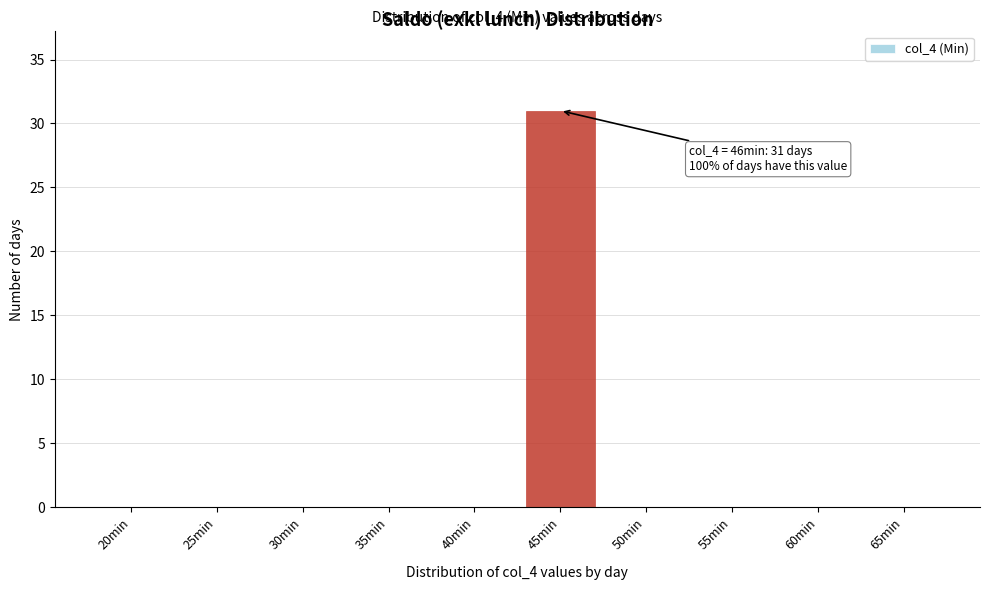

Reading right to left, transcribe all the data shown in this chart.

65min=0	60min=0	55min=0	50min=0	45min=31	40min=0	35min=0	30min=0	25min=0	20min=0